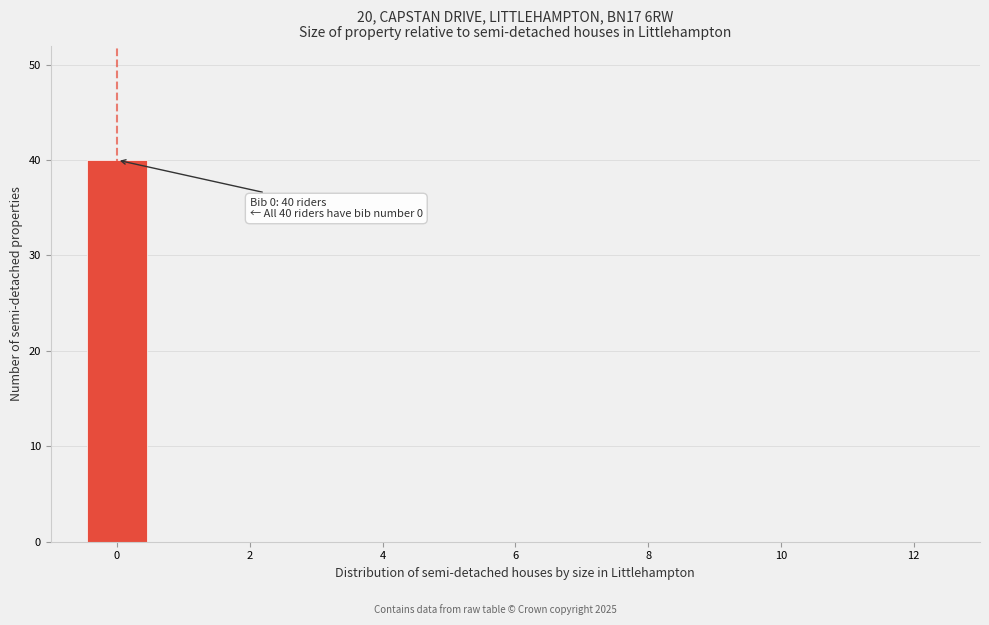

Which range on the x-axis has the tallest bar?

-0.5 to 0.5